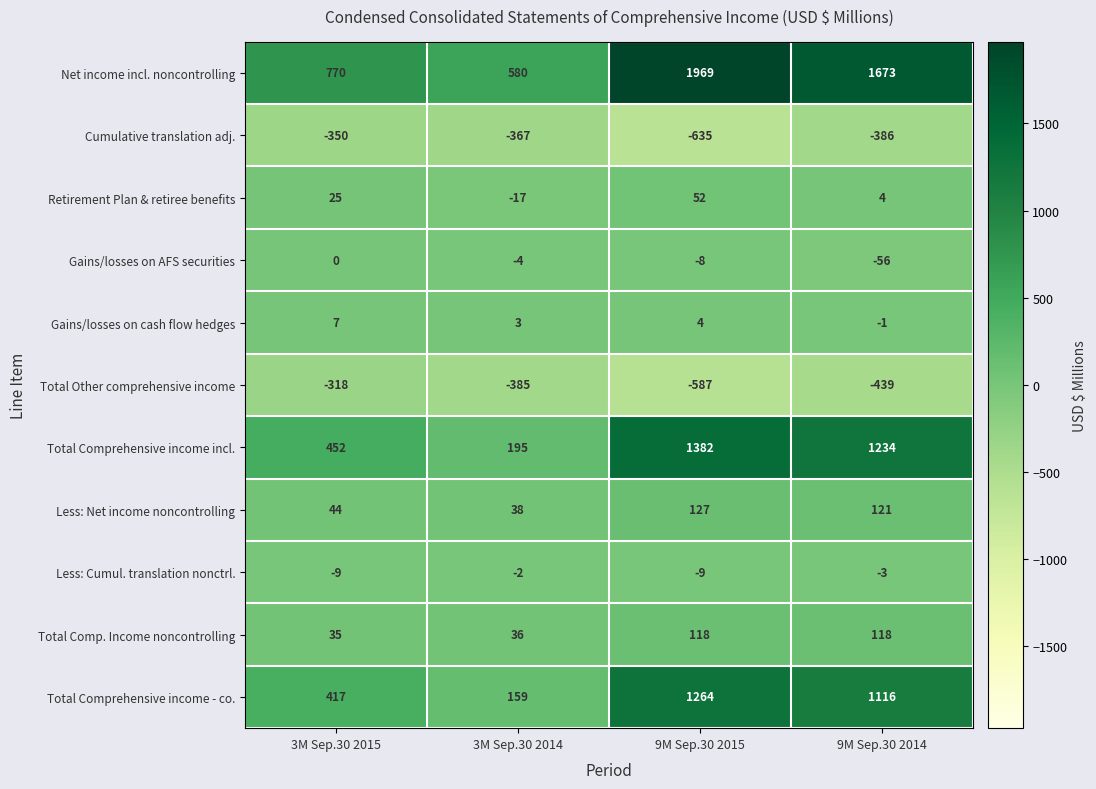

Count the number of categories in the chart.

4